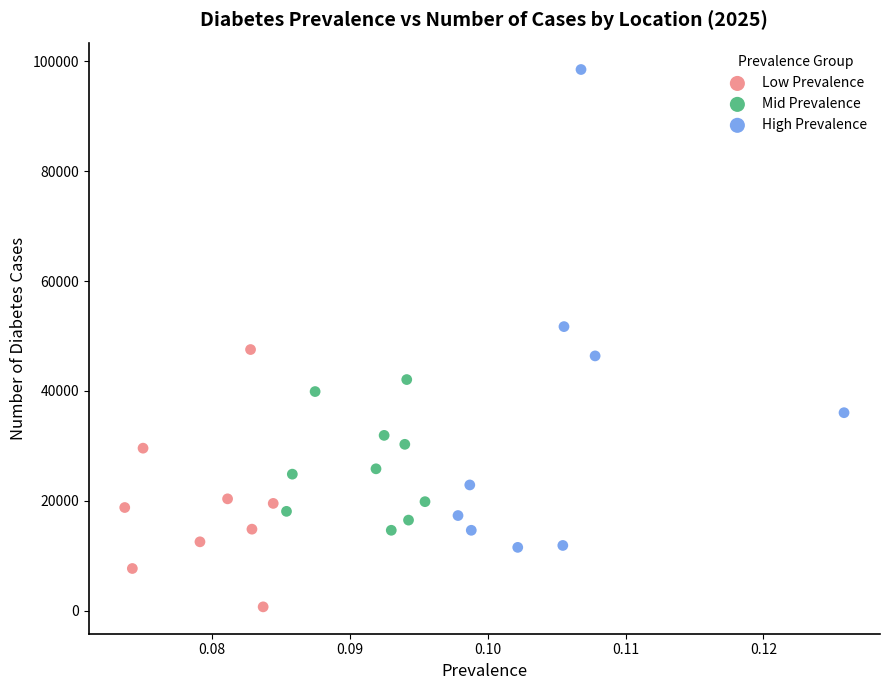

Which series has the largest Y range (max minus min)?

High Prevalence